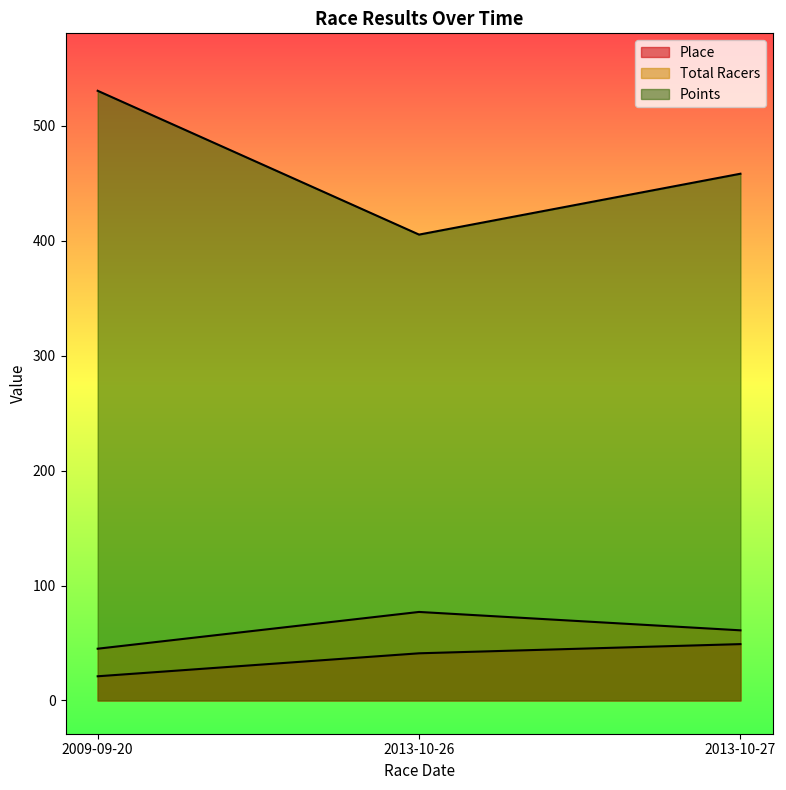

Is the value of Total Racers at 2013-10-26 greater than the value of Place at 2009-09-20?

Yes